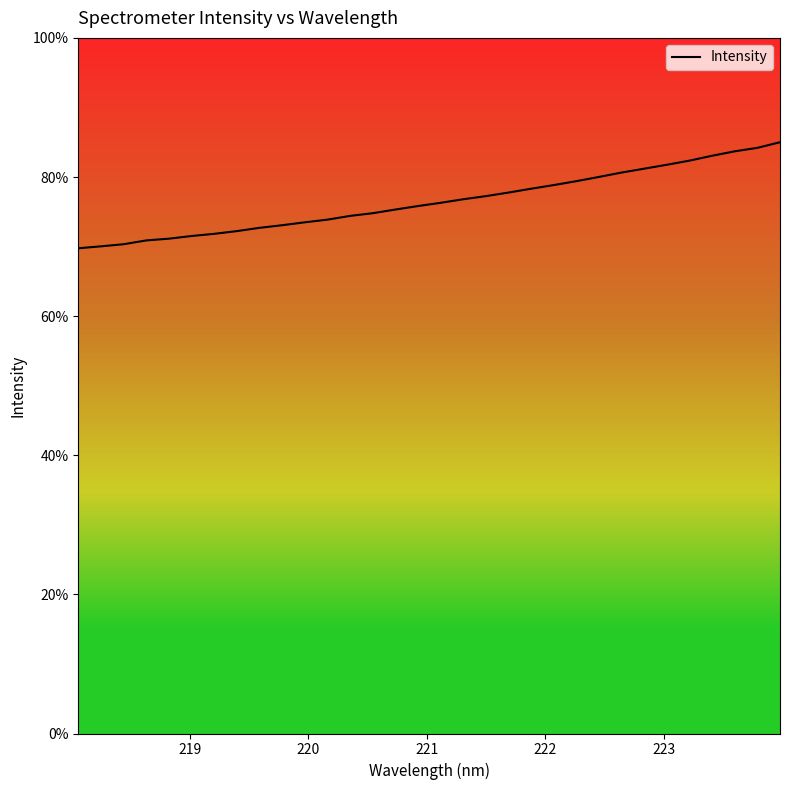

What is the minimum value shown in the chart?

69.8